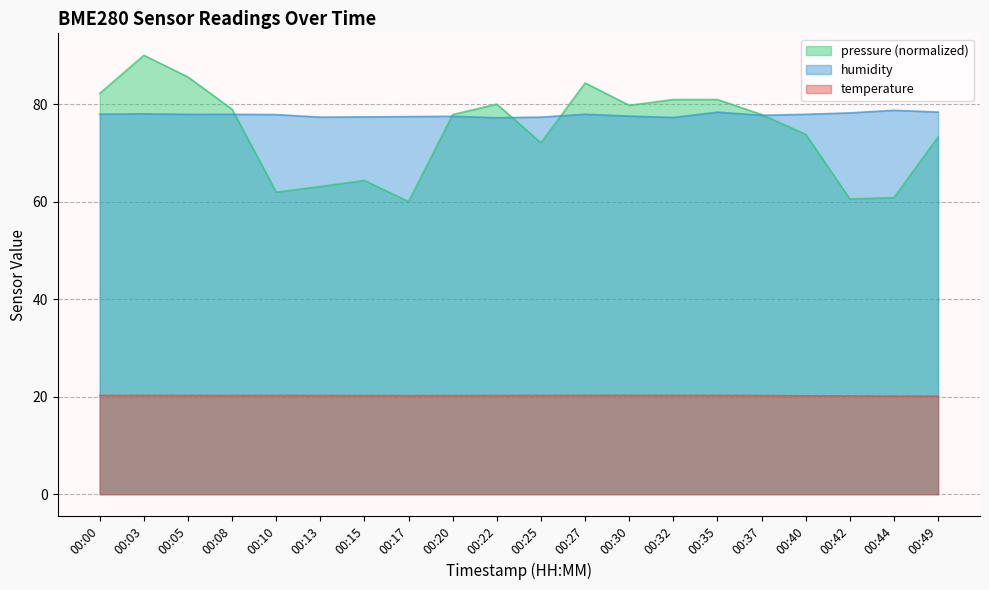

Which category has the lowest value across all series?

00:49